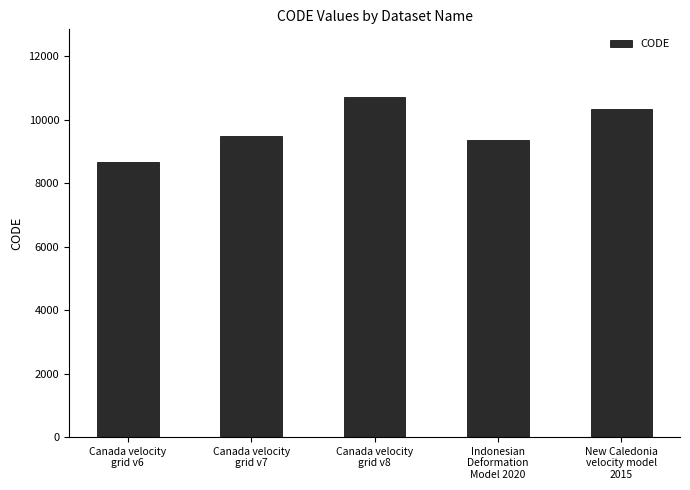

What is the smallest value displayed?

8676